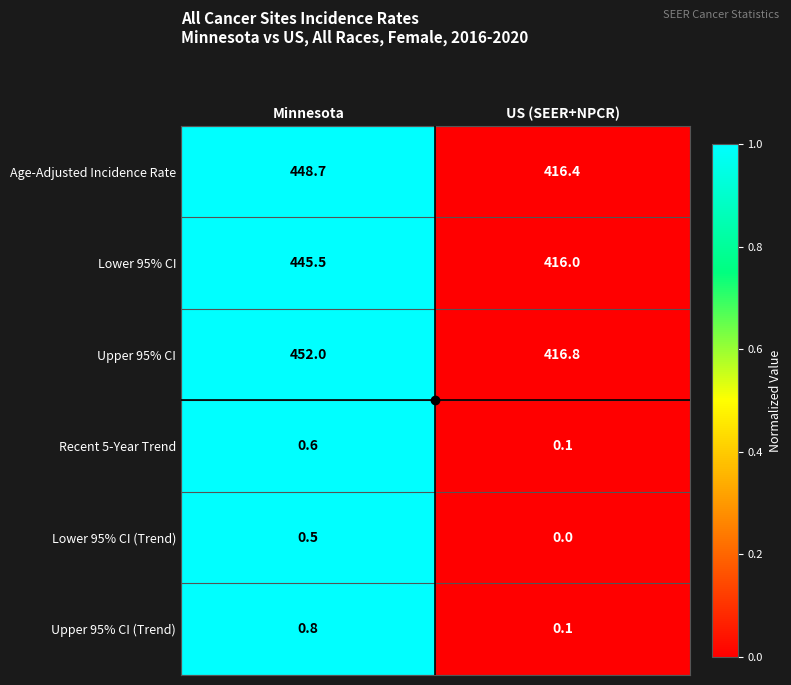

What is the sum of all Lower 95% CI (Trend) values?

0.5